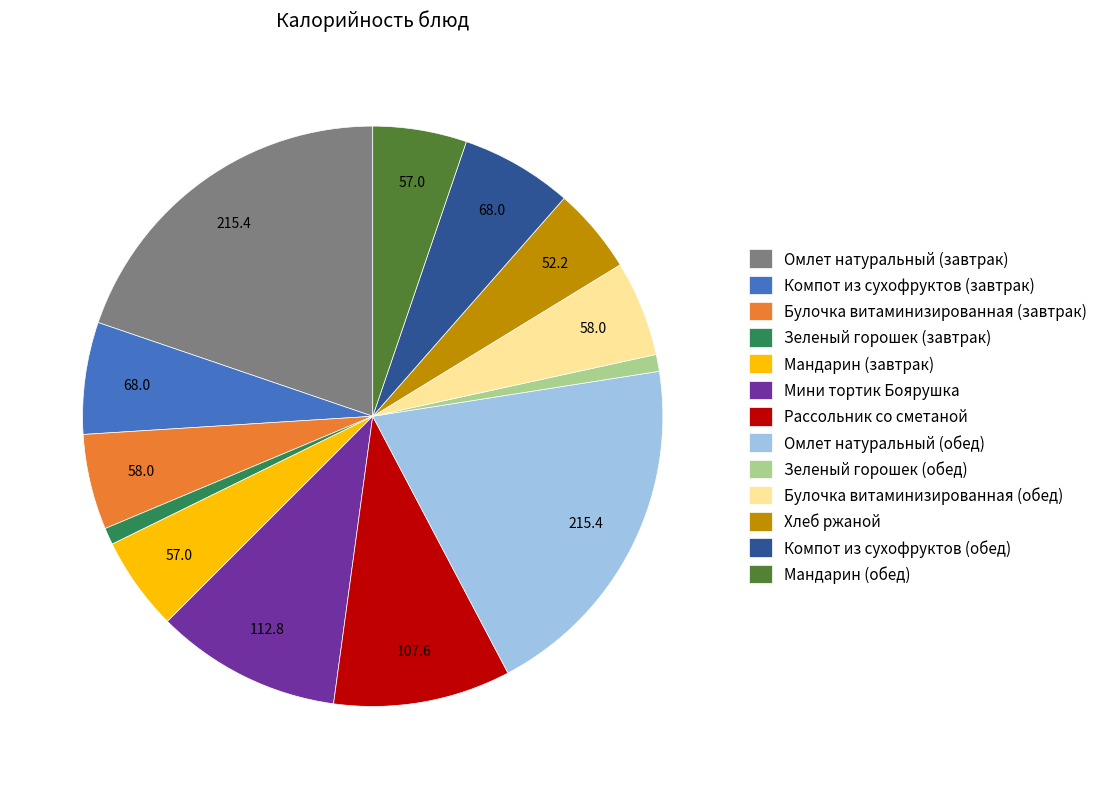

Approximately how many times larger is the value at Мандарин (обед) compared to Хлеб ржаной?

1.1